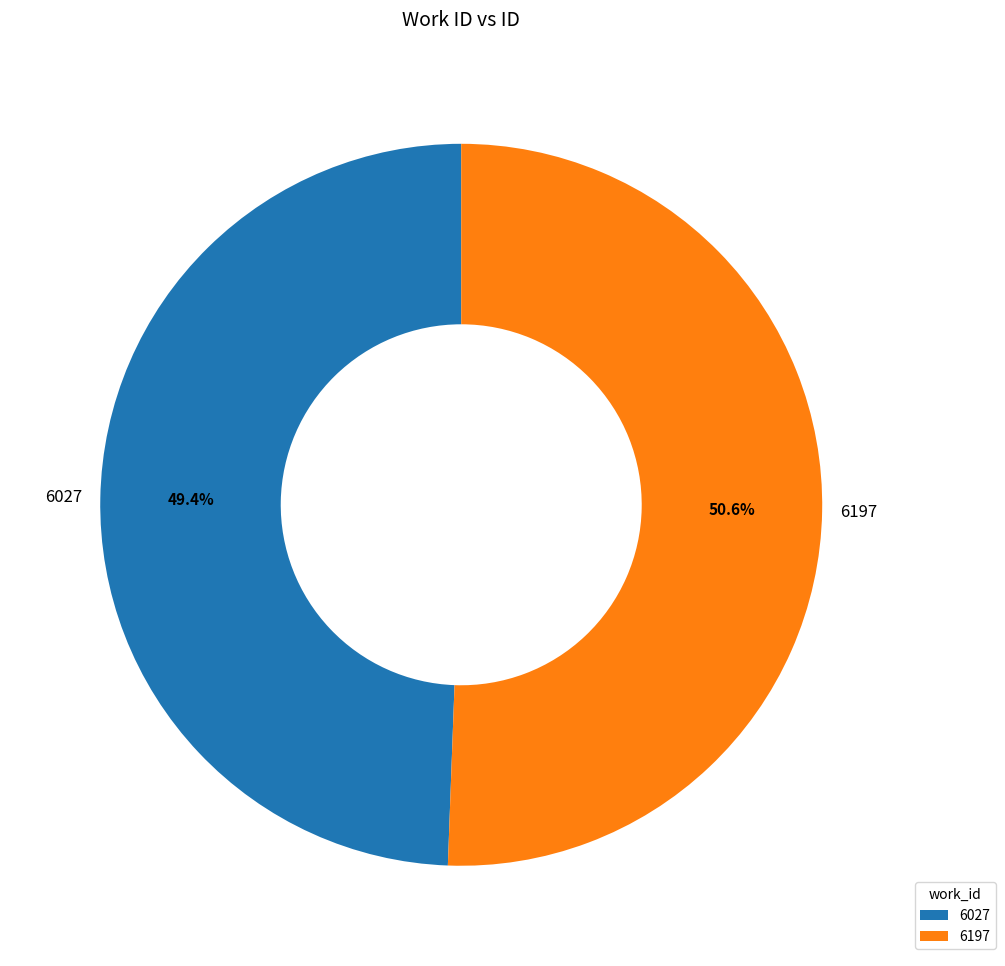

To the nearest percent, what is the difference between the largest and smallest slice percentages?

1%